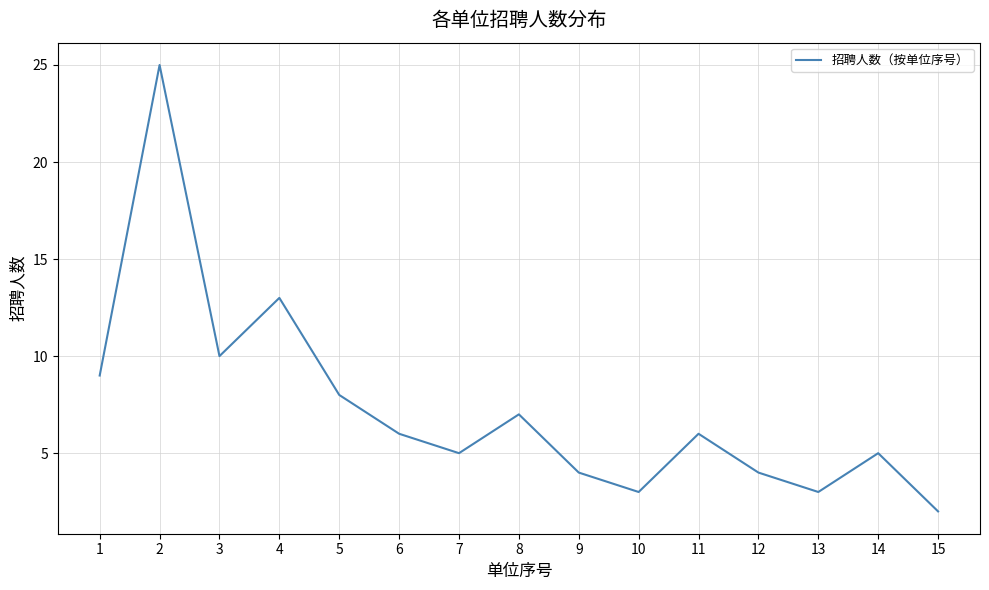

Where is the first local maximum?

2